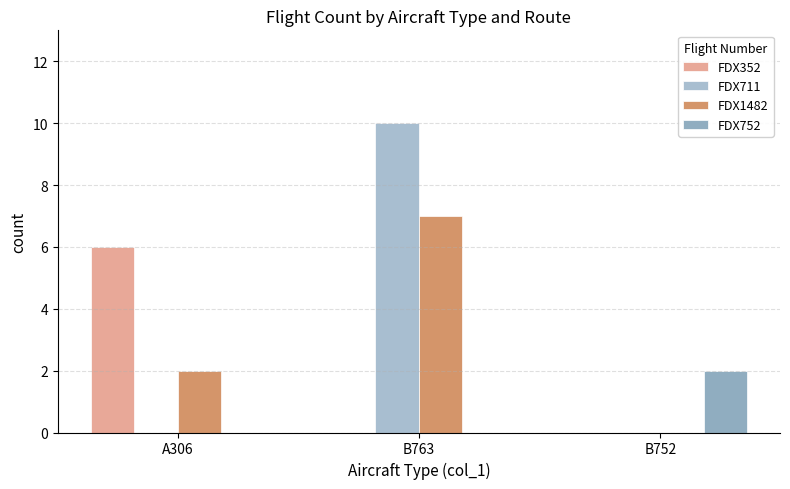

True or false: FDX352 has a value of 9 at A306.

False